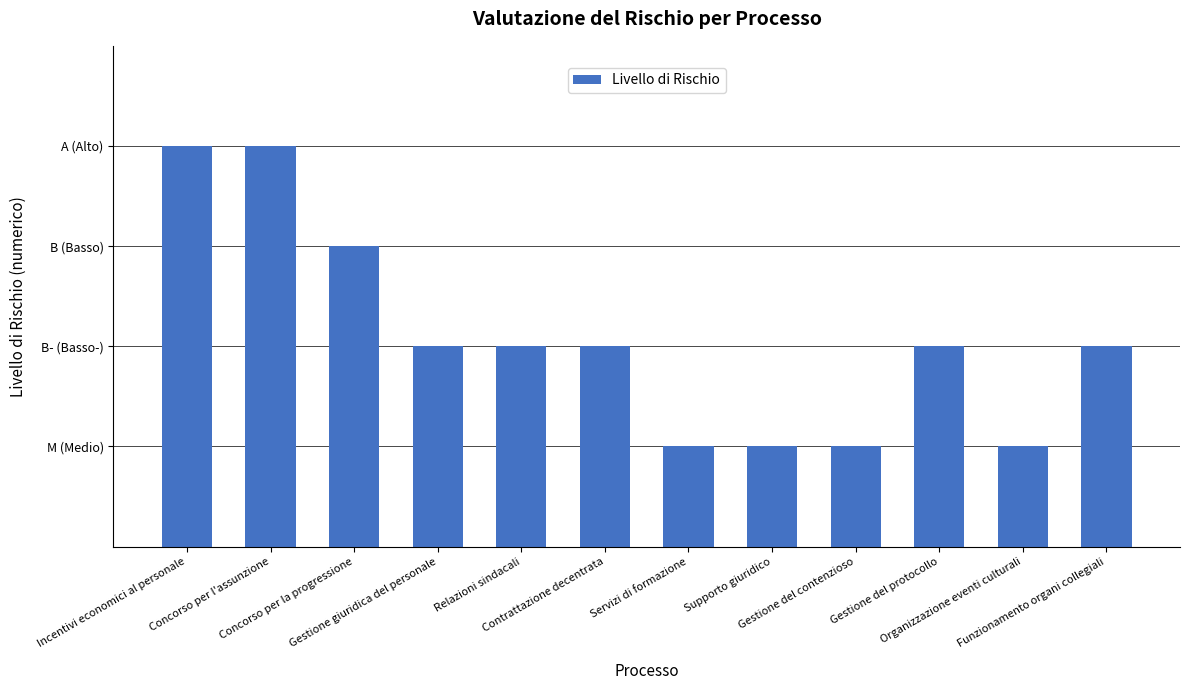

Reading right to left, extract all data points from this chart.

Funzionamento organi collegiali=2	Organizzazione eventi culturali=1	Gestione del protocollo=2	Gestione del contenzioso=1	Supporto giuridico=1	Servizi di formazione=1	Contrattazione decentrata=2	Relazioni sindacali=2	Gestione giuridica del personale=2	Concorso per la progressione=3	Concorso per l'assunzione=4	Incentivi economici al personale=4